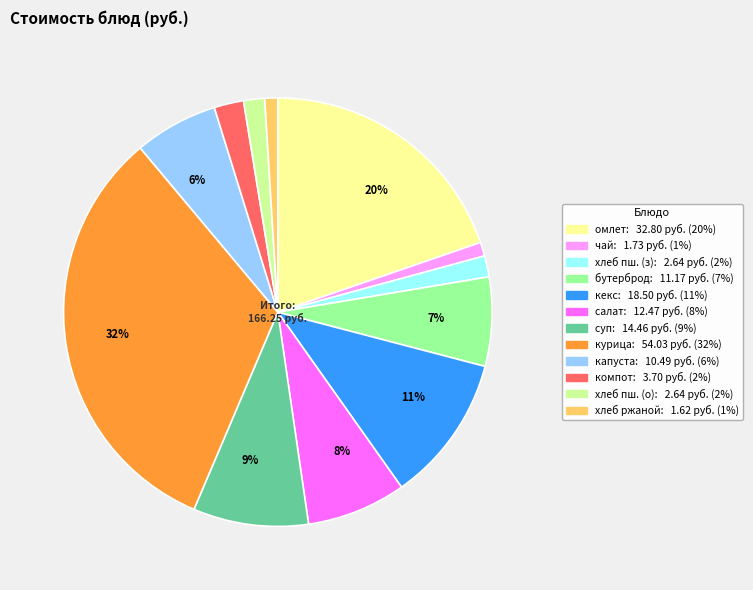

Does any single category account for the majority?

No